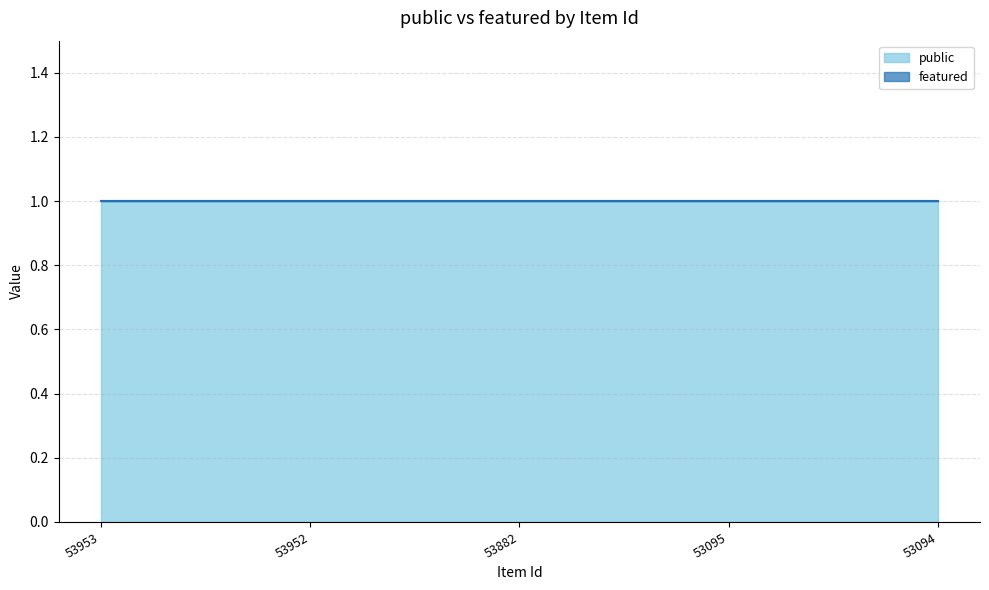

The public series shows 1 at 53882. True or false?

True